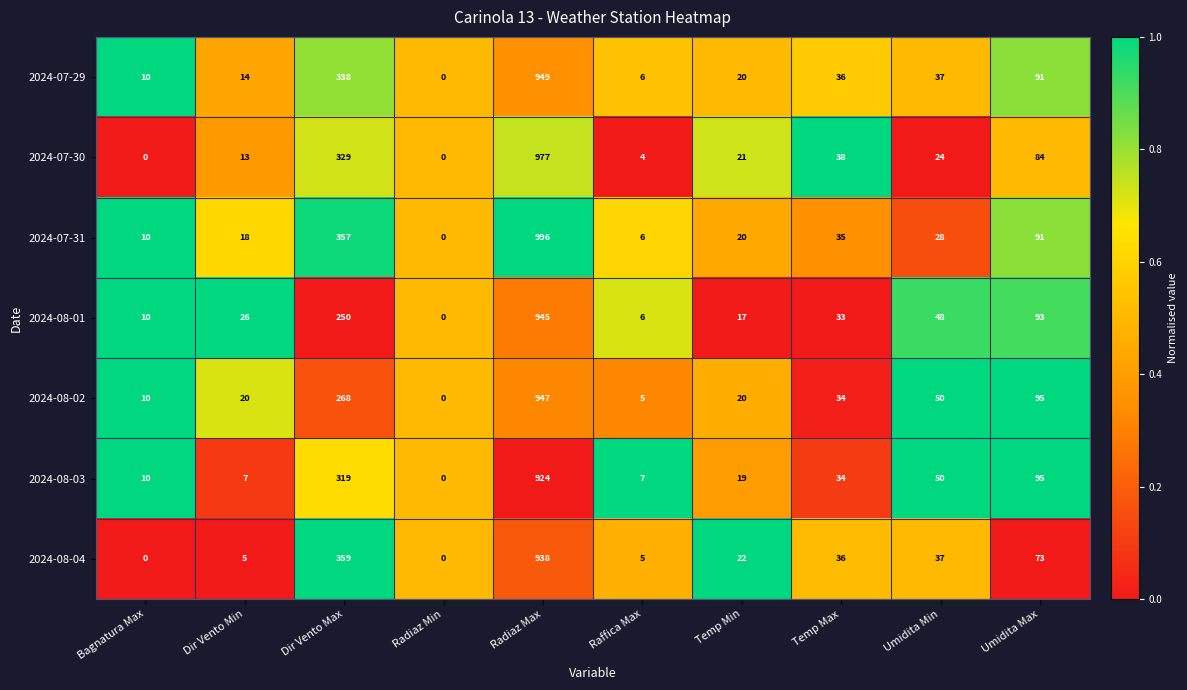

List the series in order of their peak value, highest first.

2024-07-31, 2024-07-30, 2024-07-29, 2024-08-02, 2024-08-01, 2024-08-04, 2024-08-03